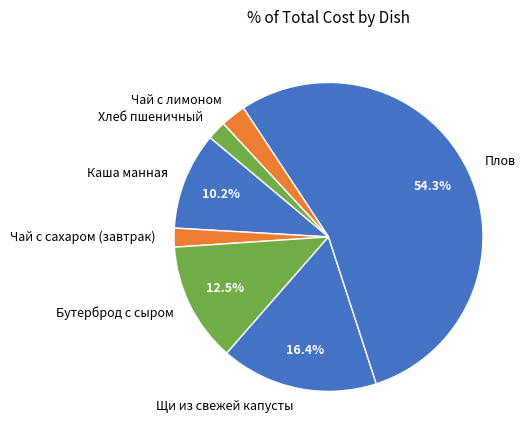

To the nearest percent, what portion does Щи из свежей капусты represent?

16%